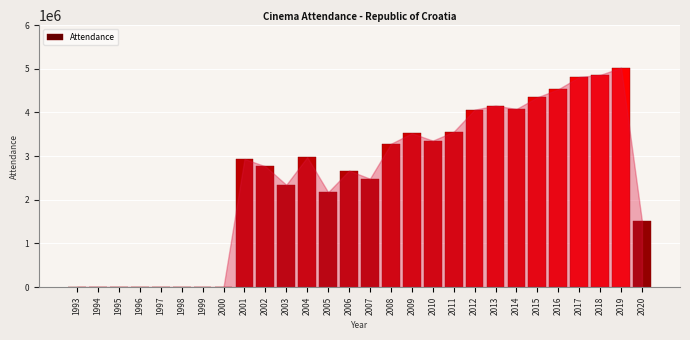

What is the sum of all values?

69475054